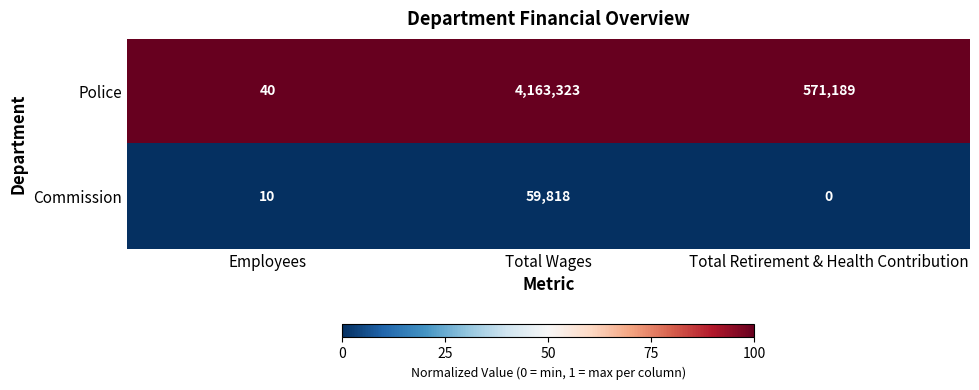

Reading left to right, transcribe all the data shown in this chart.

Police: Employees=40	Total Wages=4163323	Total Retirement & Health Contribution=571189
Commission: Employees=10	Total Wages=59818	Total Retirement & Health Contribution=0